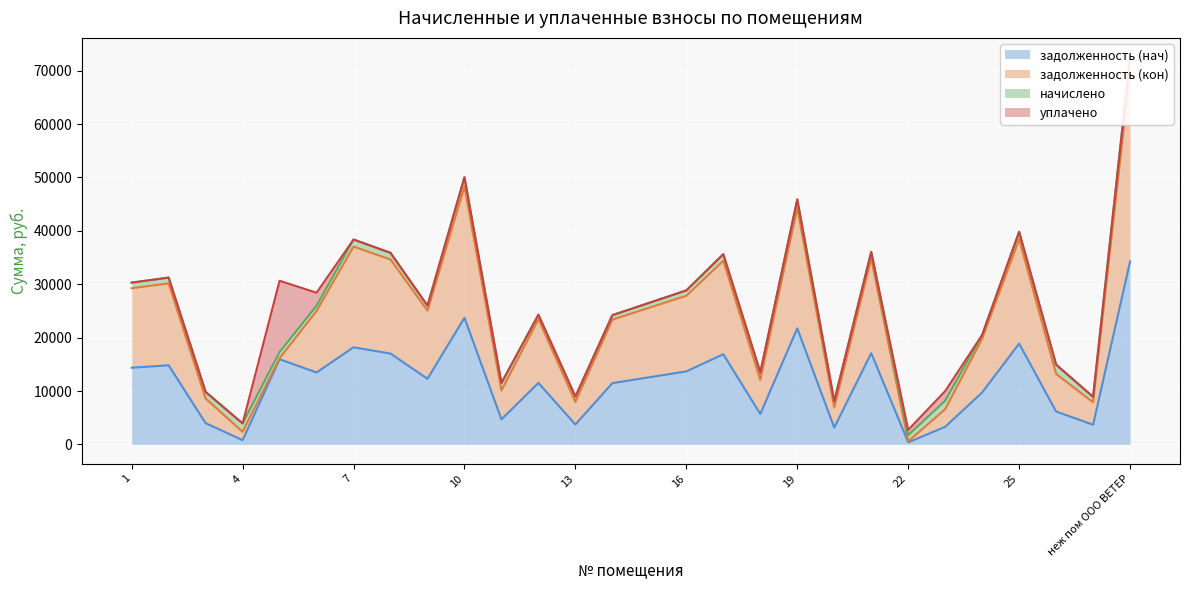

Is the value of задолженность (кон) at неж пом ООО ВЕТЕР greater than the value of задолженность (нач) at 2?

Yes